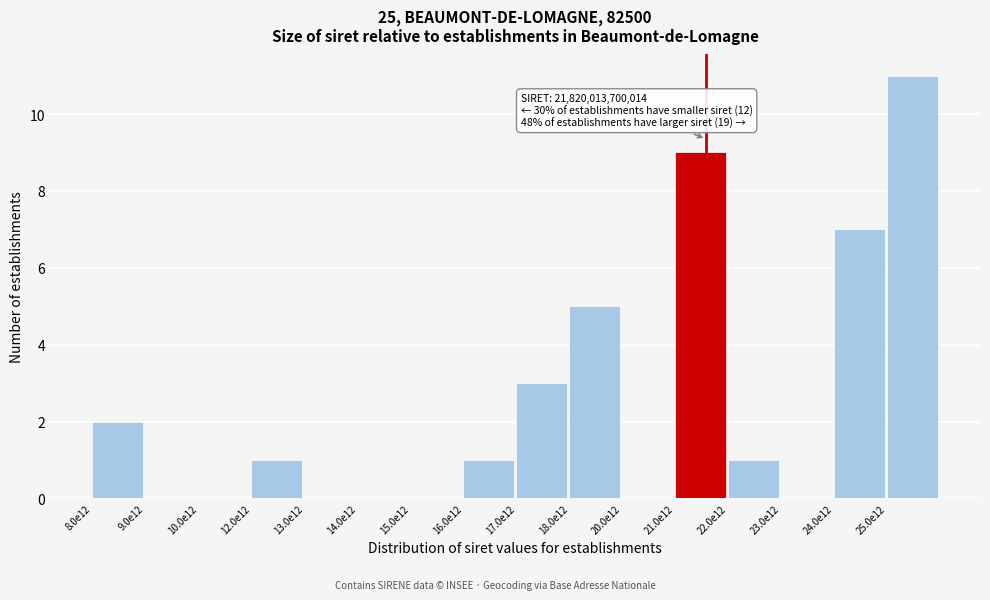

Reading left to right, list all the values displayed in this chart.

8.0e12=2	9.0e12=0	10.0e12=0	12.0e12=1	13.0e12=0	14.0e12=0	15.0e12=0	16.0e12=1	17.0e12=3	18.0e12=5	20.0e12=0	21.0e12=9	22.0e12=1	23.0e12=0	24.0e12=7	25.0e12=11